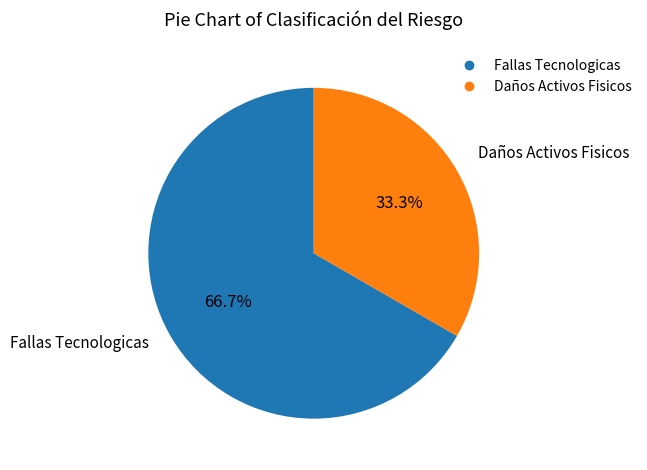

Does any single category account for the majority?

Yes